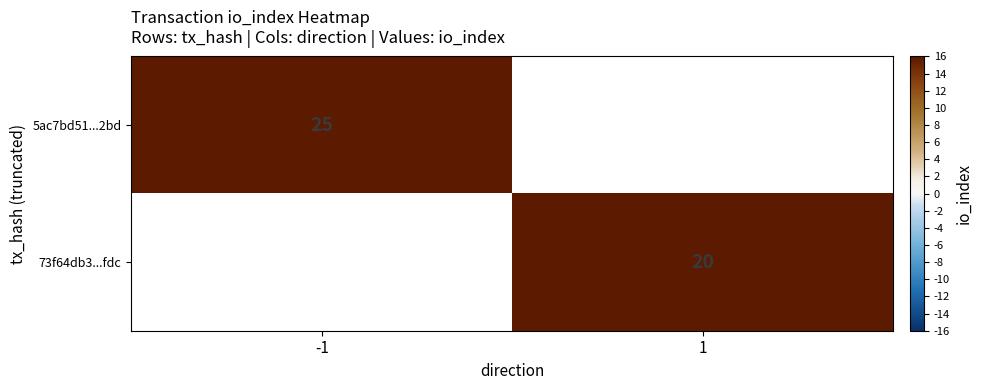

Is it true that 5ac7bd51...2bd equals 25 at -1?

True